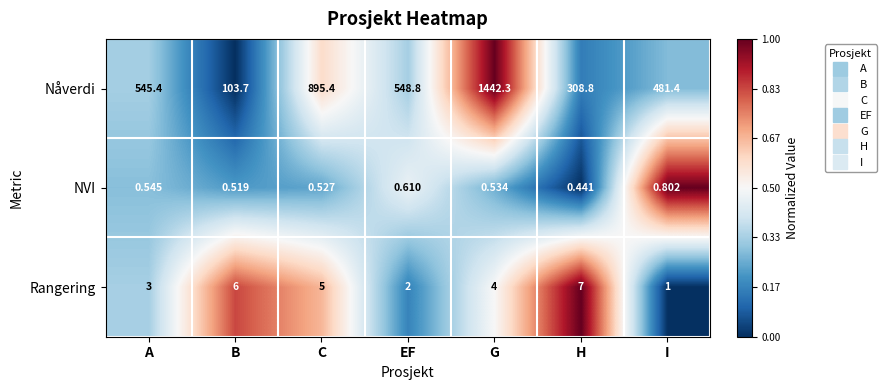

Which label corresponds to the largest value in the chart?

G